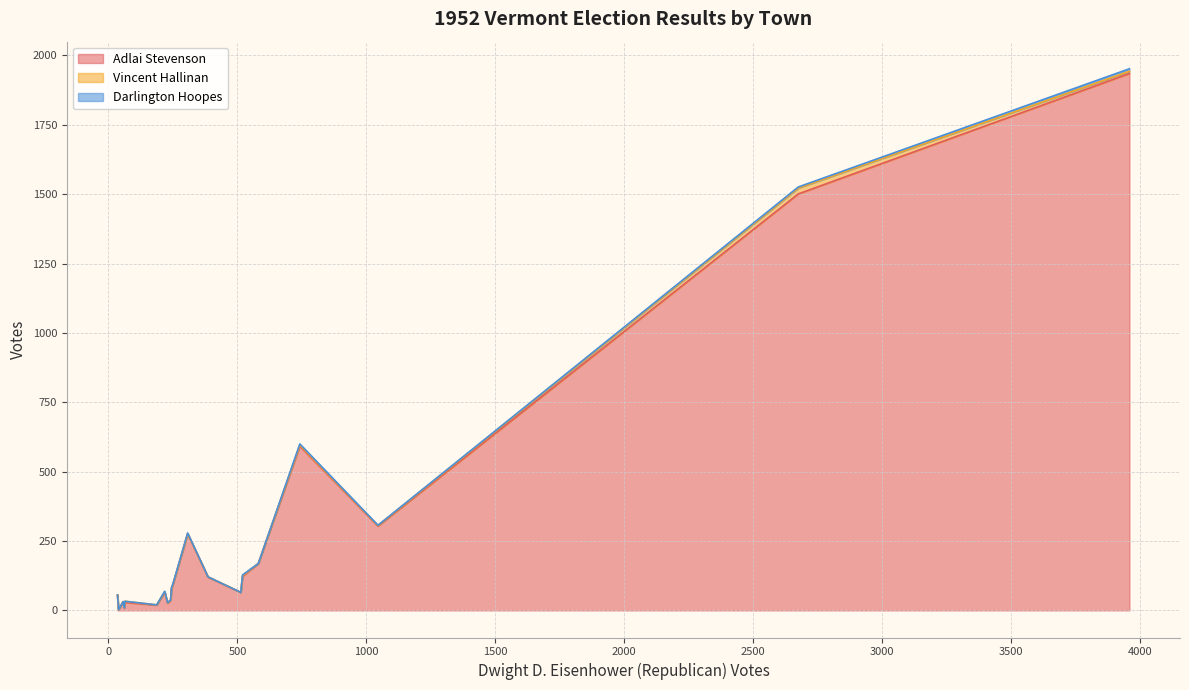

How many data points in Vincent Hallinan are less than 1?

4